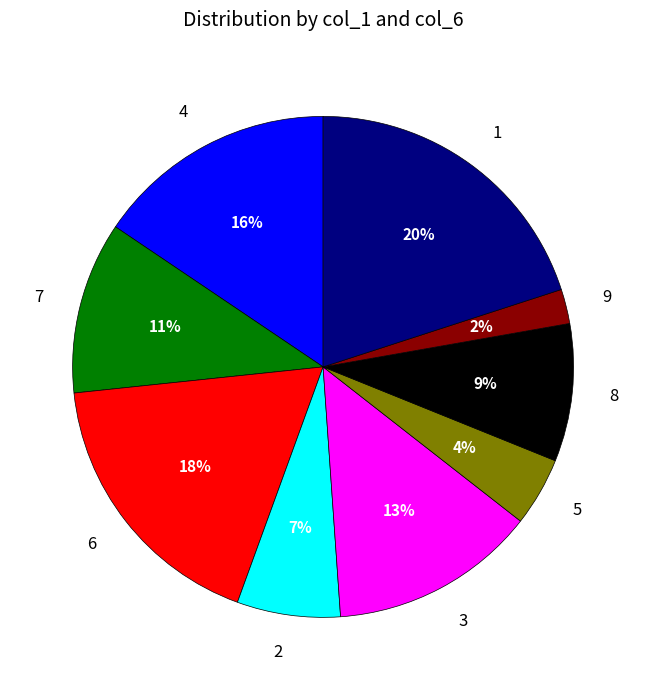

Is there a majority slice in this chart?

No